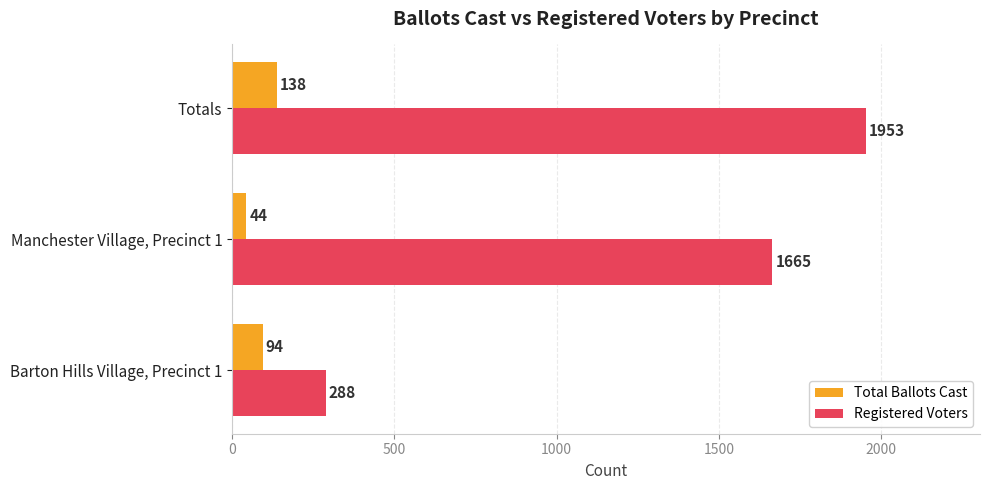

What is the average value of the Total Ballots Cast series?

92